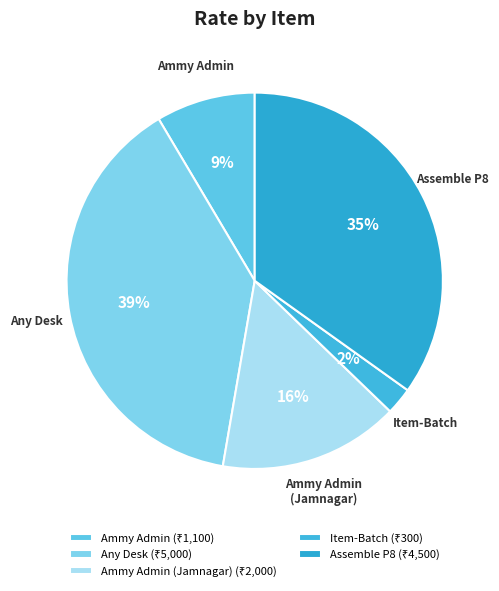

To the nearest percent, what is the difference between the Assemble P8 and Ammy Admin slice percentages?

26%